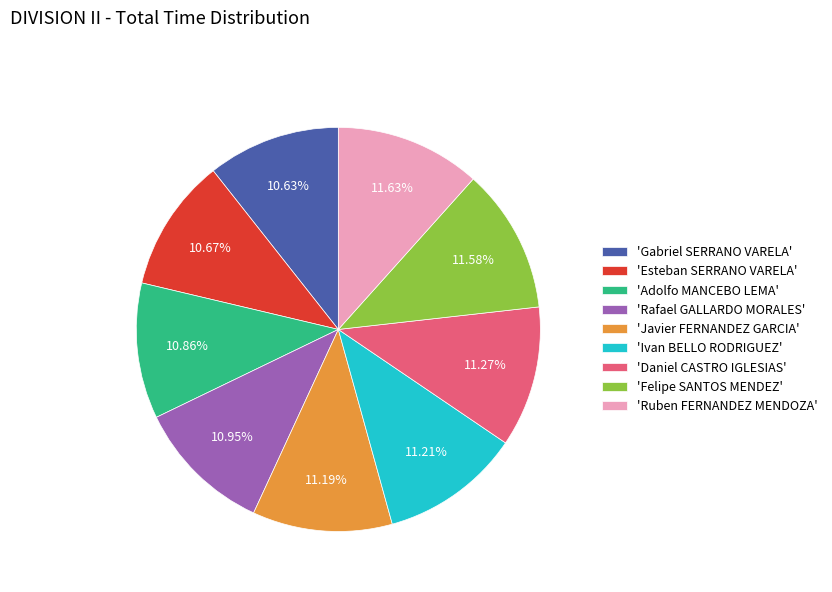

Does any single category account for the majority?

No